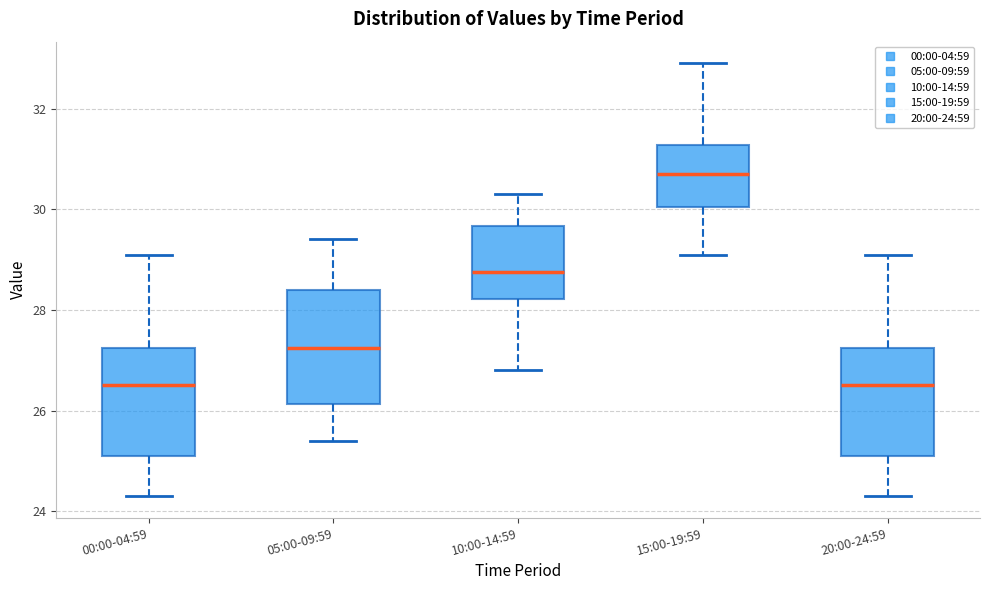

Reading left to right, read every box against the y-axis: the position of its median line, the range the box covers, and the ends of its whiskers. The values are not printed on the chart, so give them approximately, as read against the axis.

00:00-04:59: median 26.6, box 25.2 to 27.2, whiskers 24.4 to 29.2
05:00-09:59: median 27.2, box 26.2 to 28.4, whiskers 25.4 to 29.4
10:00-14:59: median 28.8, box 28.2 to 29.6, whiskers 26.8 to 30.4
15:00-19:59: median 30.8, box 30.0 to 31.2, whiskers 29.2 to 33.0
20:00-24:59: median 26.6, box 25.2 to 27.2, whiskers 24.4 to 29.2